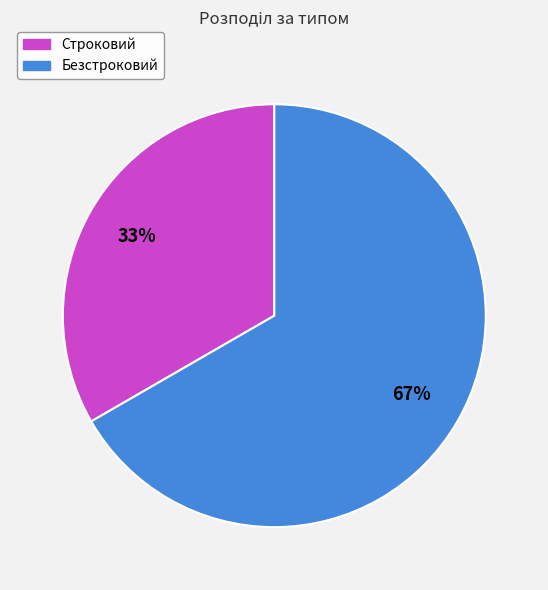

Which category has the smallest portion of the pie?

Строковий